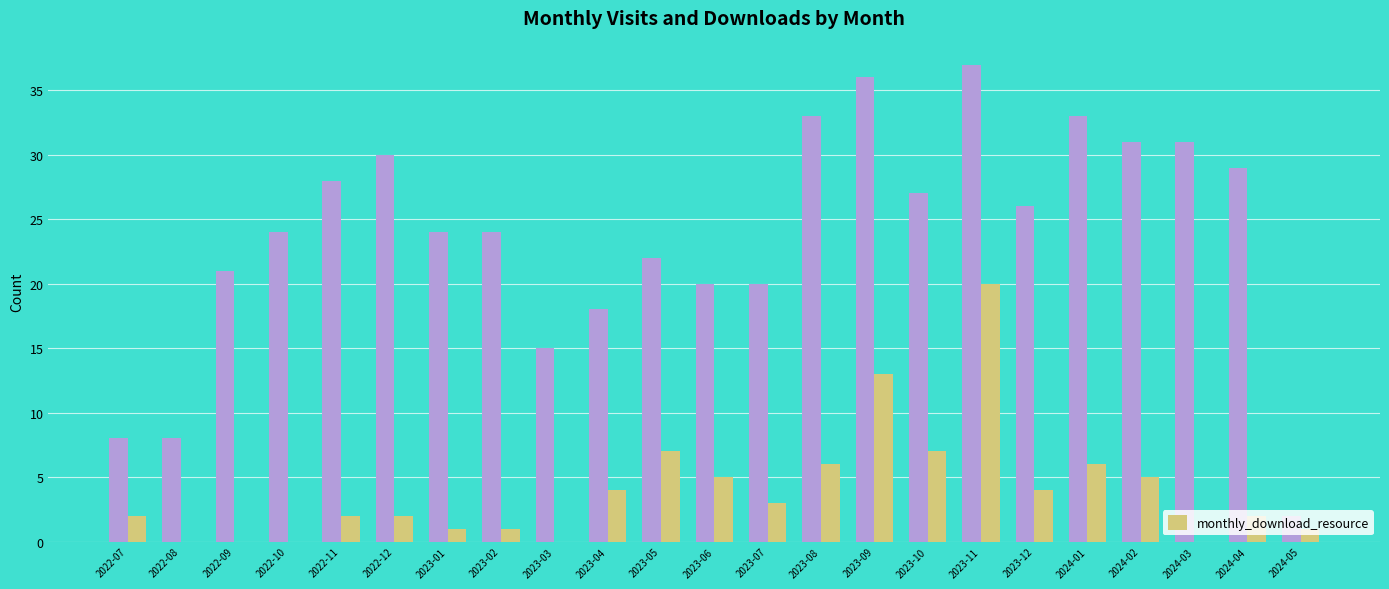

At which category is the sum across all series the highest?

2023-11